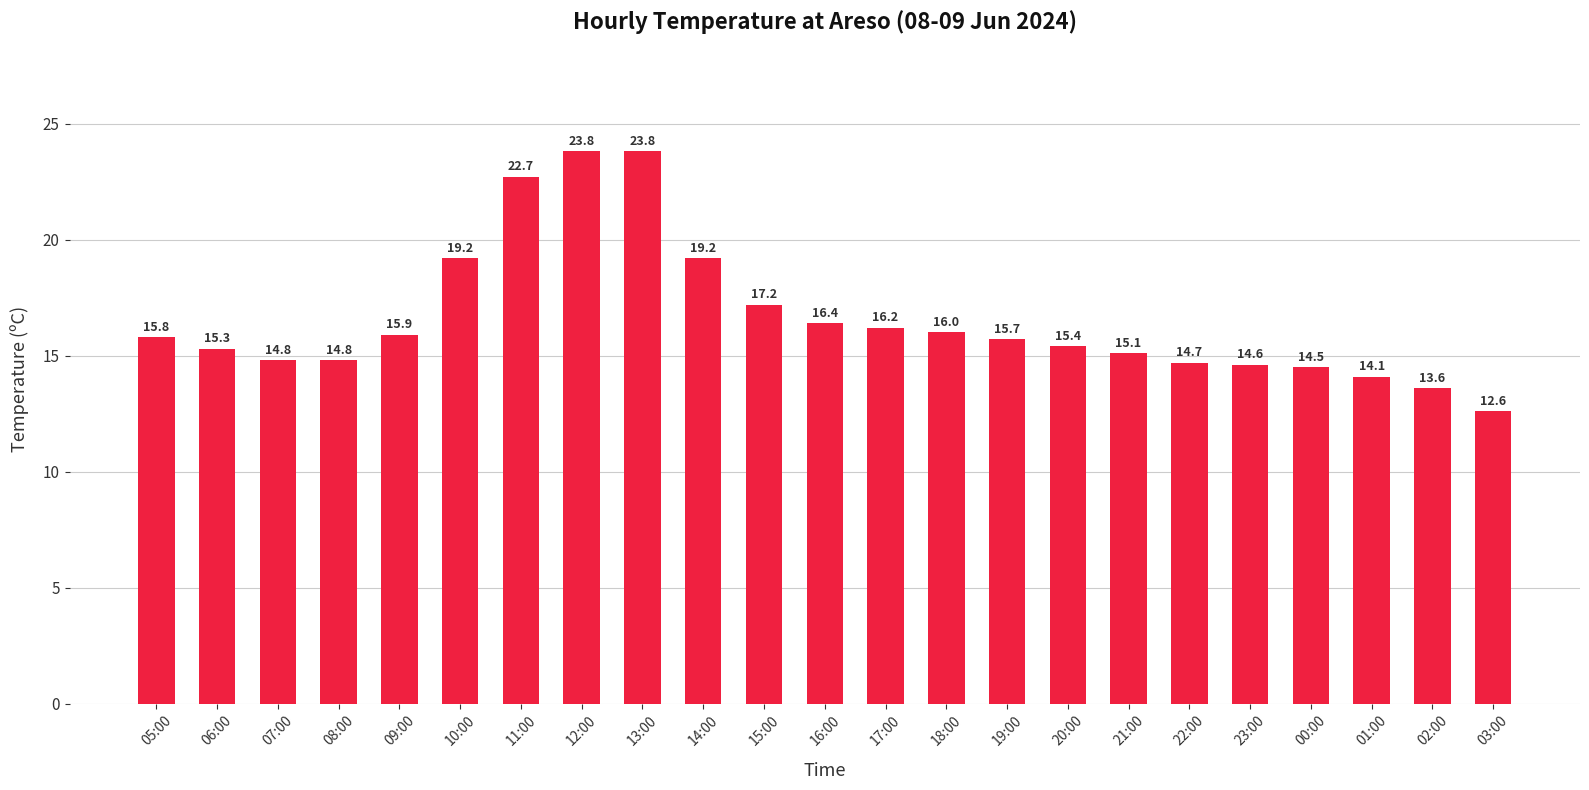

Are the bars horizontal?

No